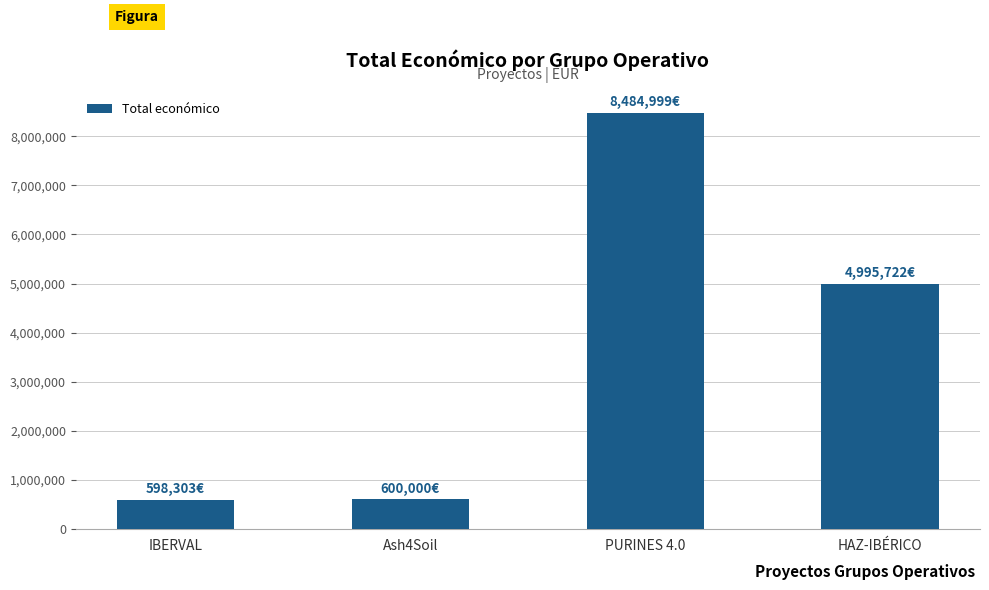

How many distinct data groups are displayed?

1